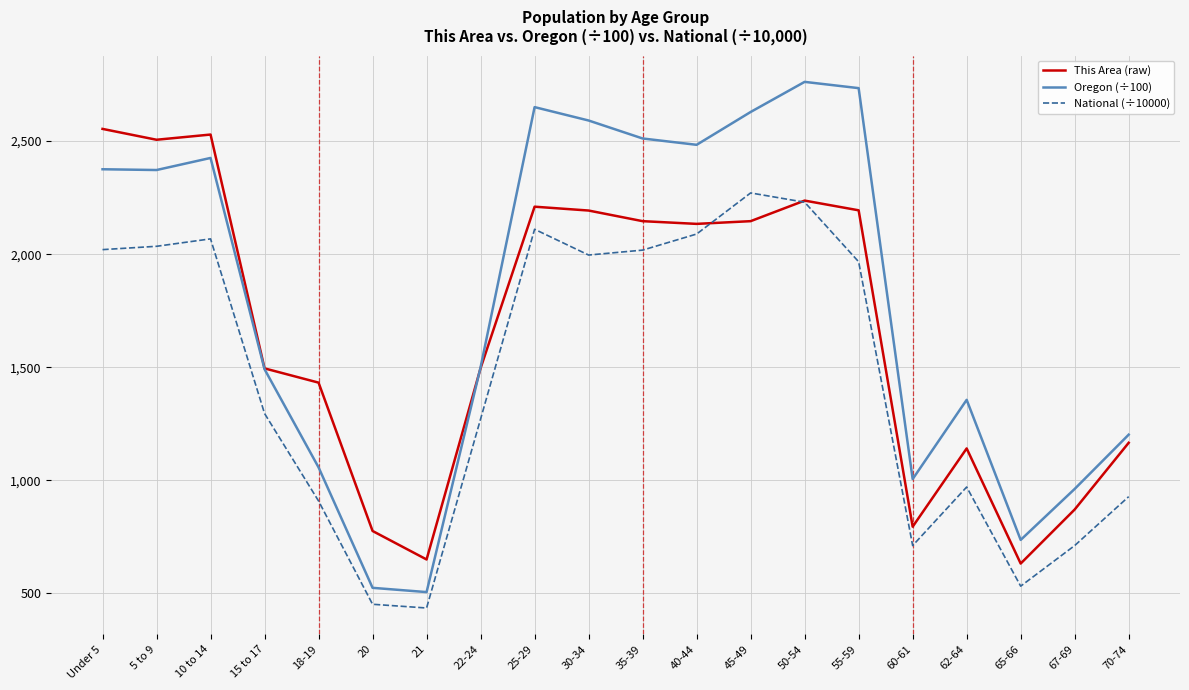

Which series has the largest range (max minus min)?

Oregon (÷100)